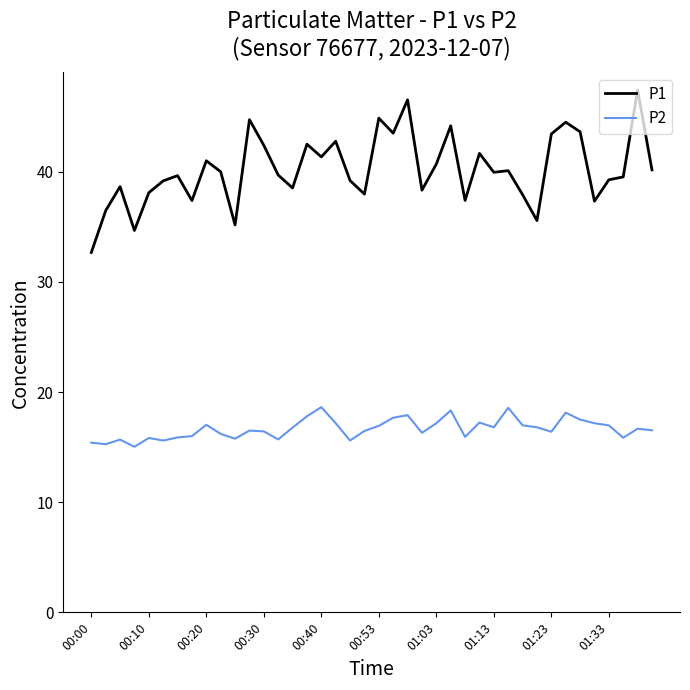

True or false: P1 and P2 cross at least once.

False